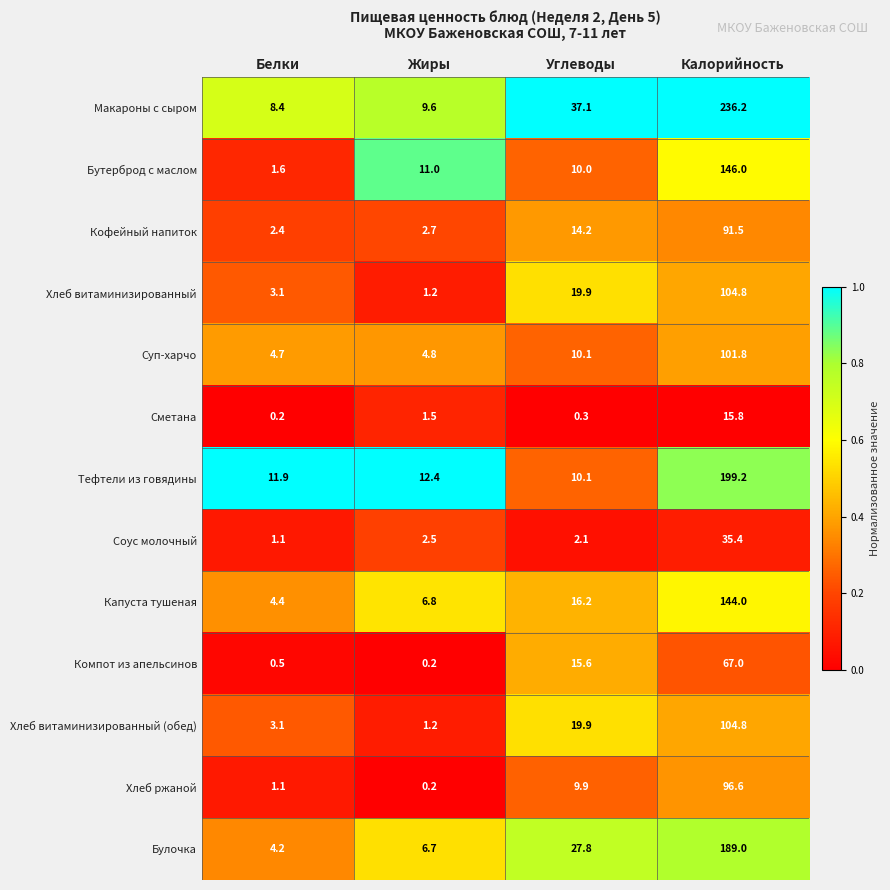

What is the maximum value shown in the chart?

236.2